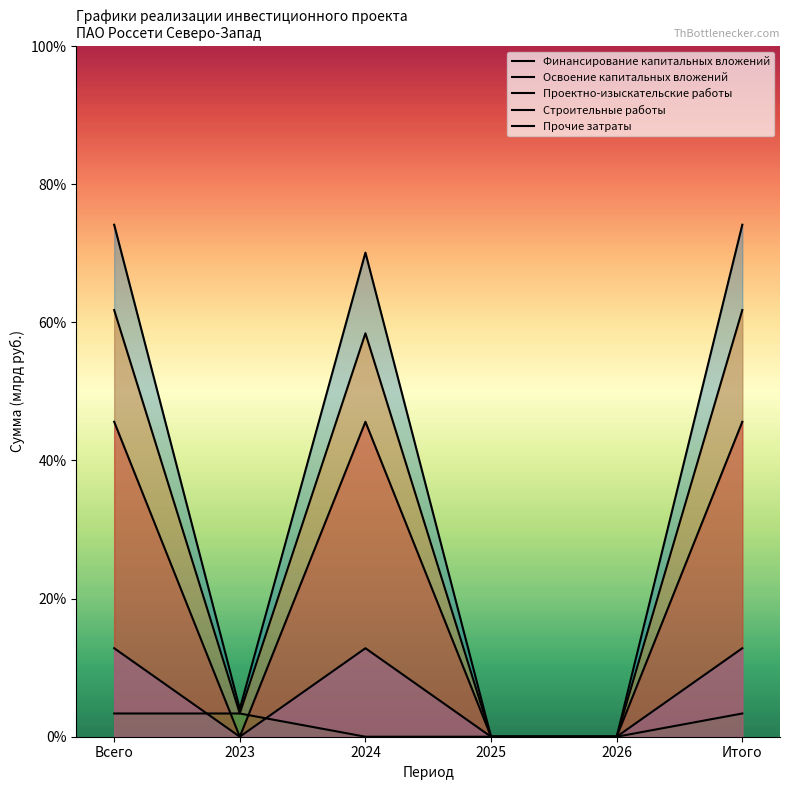

Reading left to right, list all the values displayed in this chart.

Финансирование капитальных вложений: Всего=0.7	2023=0.0	2024=0.7	2025=0.0	2026=0.0	Итого=0.7
Освоение капитальных вложений: Всего=0.6	2023=0.0	2024=0.6	2025=0.0	2026=0.0	Итого=0.6
Проектно-изыскательские работы: Всего=0.0	2023=0.0	2024=0.0	2025=0.0	2026=0.0	Итого=0.0
Строительные работы: Всего=0.5	2023=0.0	2024=0.5	2025=0.0	2026=0.0	Итого=0.5
Прочие затраты: Всего=0.1	2023=0.0	2024=0.1	2025=0.0	2026=0.0	Итого=0.1